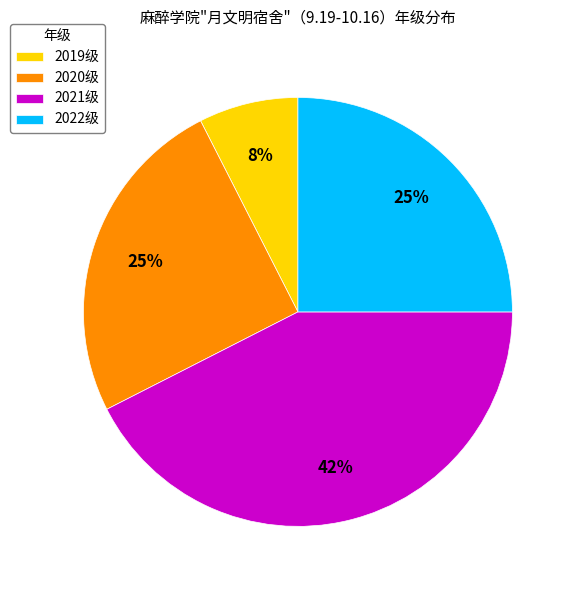

Combined, do 2022级 and 2021级 account for over 50%?

Yes